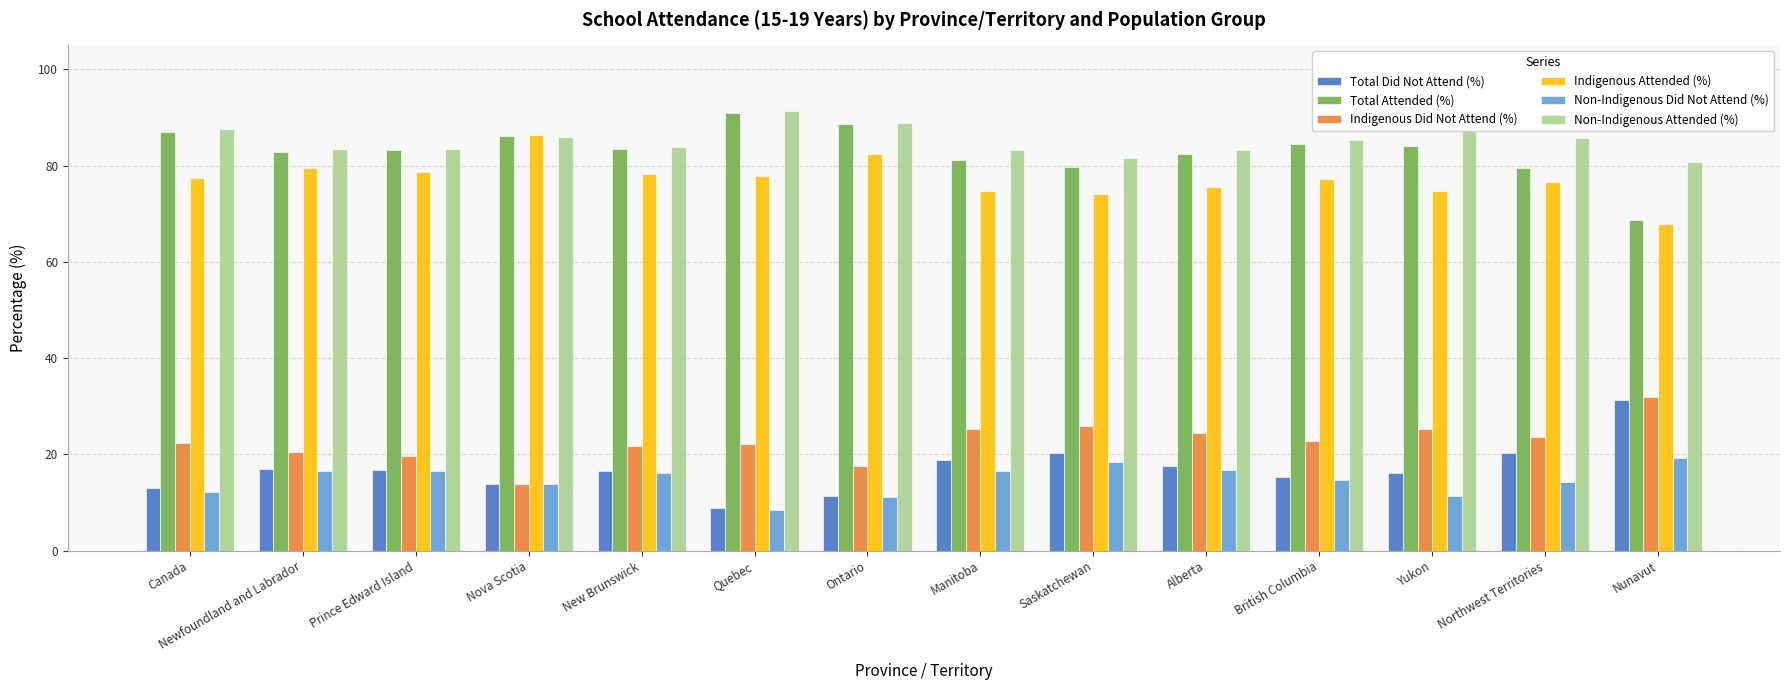

What is the spread (max minus min) of values at Ontario?

77.7